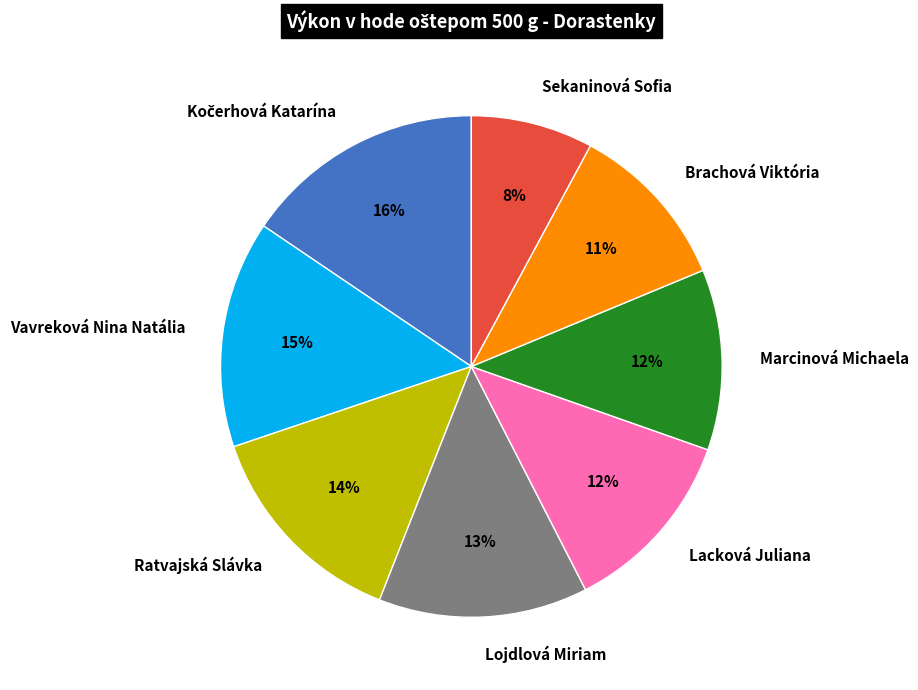

To the nearest percent, what is the difference between the Vavreková Nina Natália and Brachová Viktória slice percentages?

4%